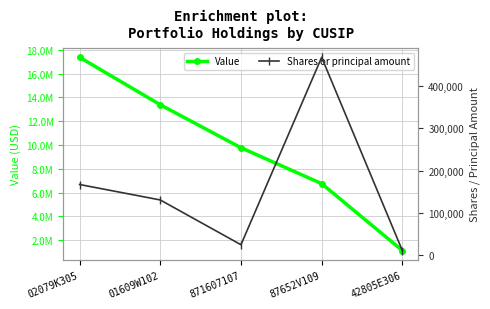

What is the average value of the Shares or principal amount series?

160613